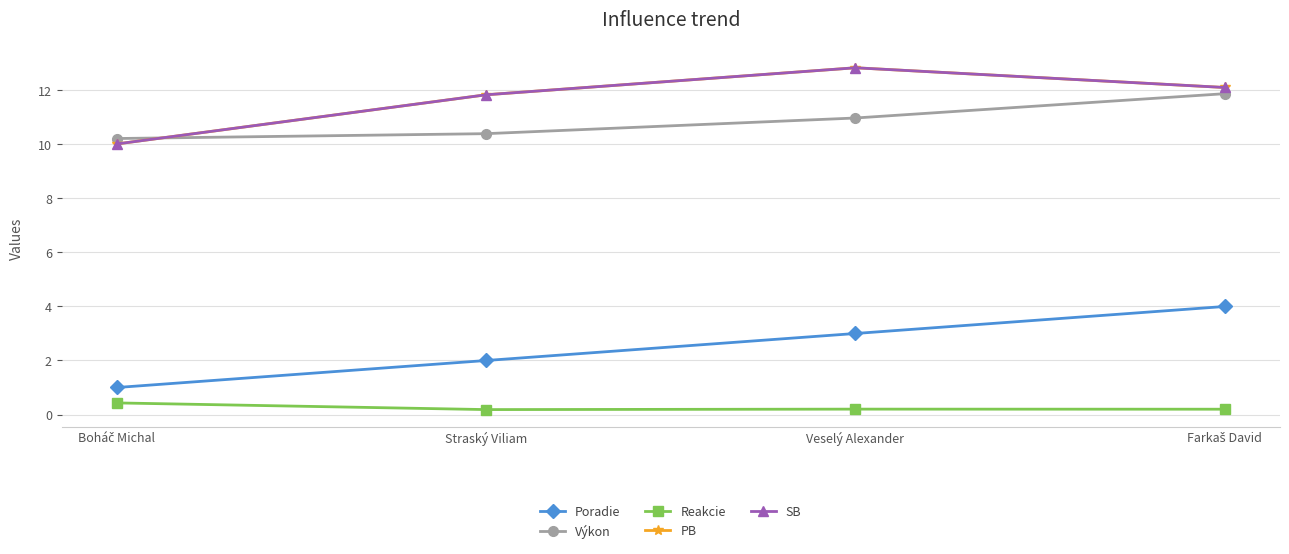

What position from the left is Straský Viliam?

2